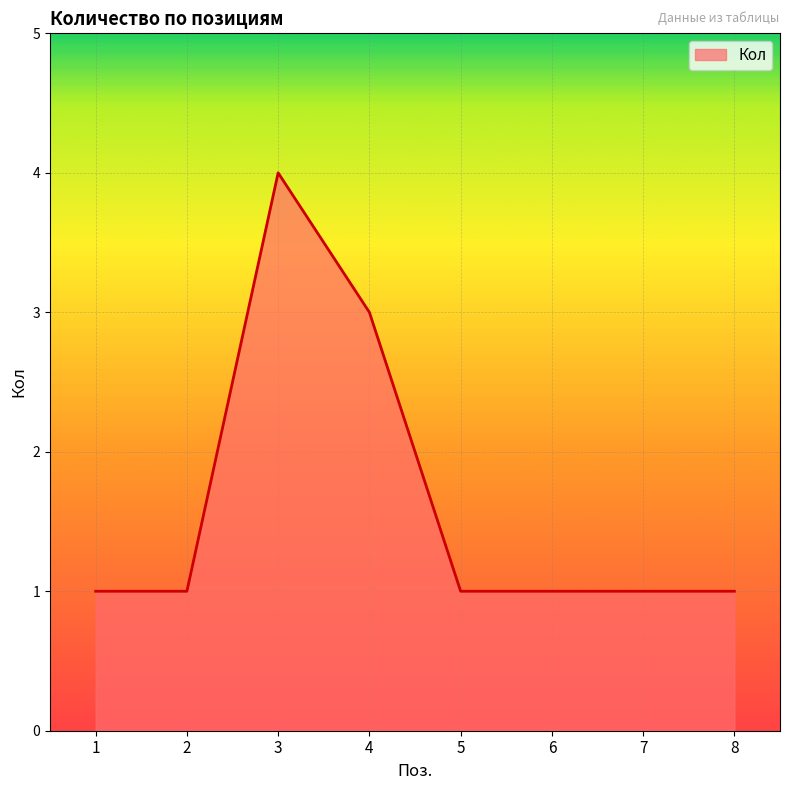

What is the maximum value shown in the chart?

4